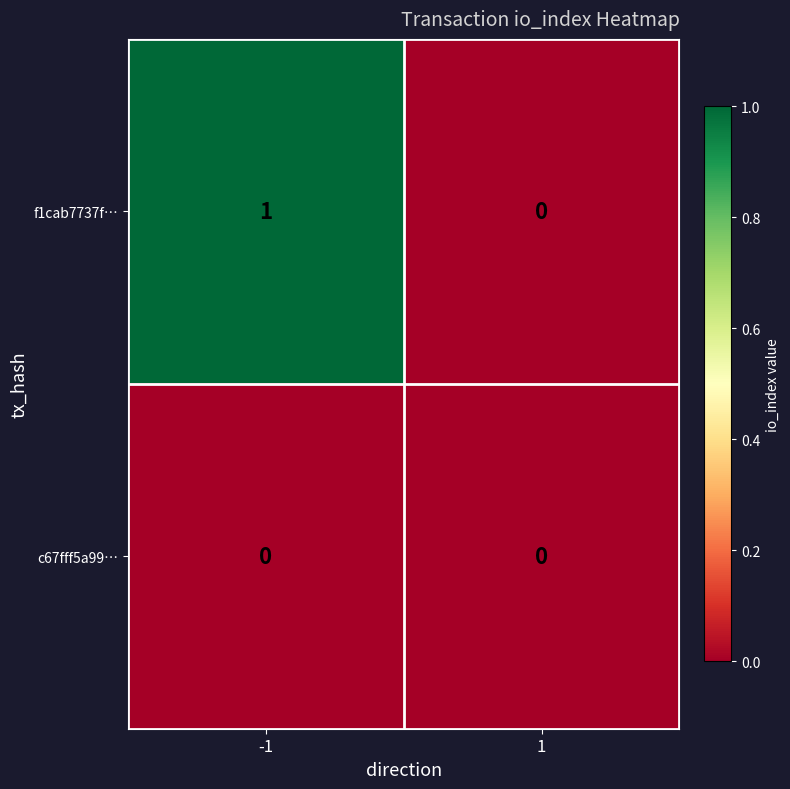

Reading left to right, list all the values displayed in this chart.

f1cab7737f…: 1	0
c67fff5a99…: 0	0